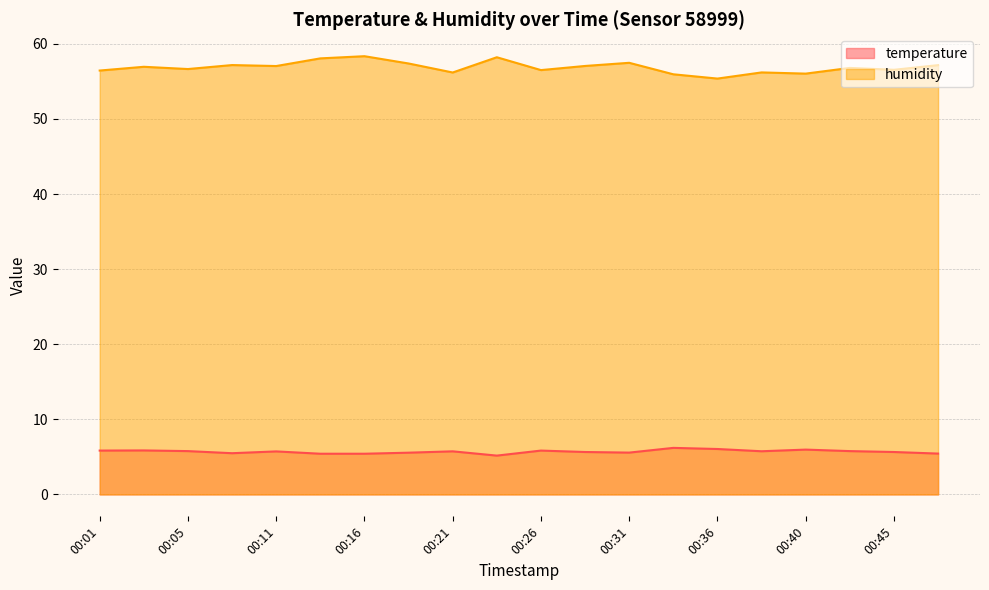

What is the value of the humidity point at the 8th from the left?

57.4